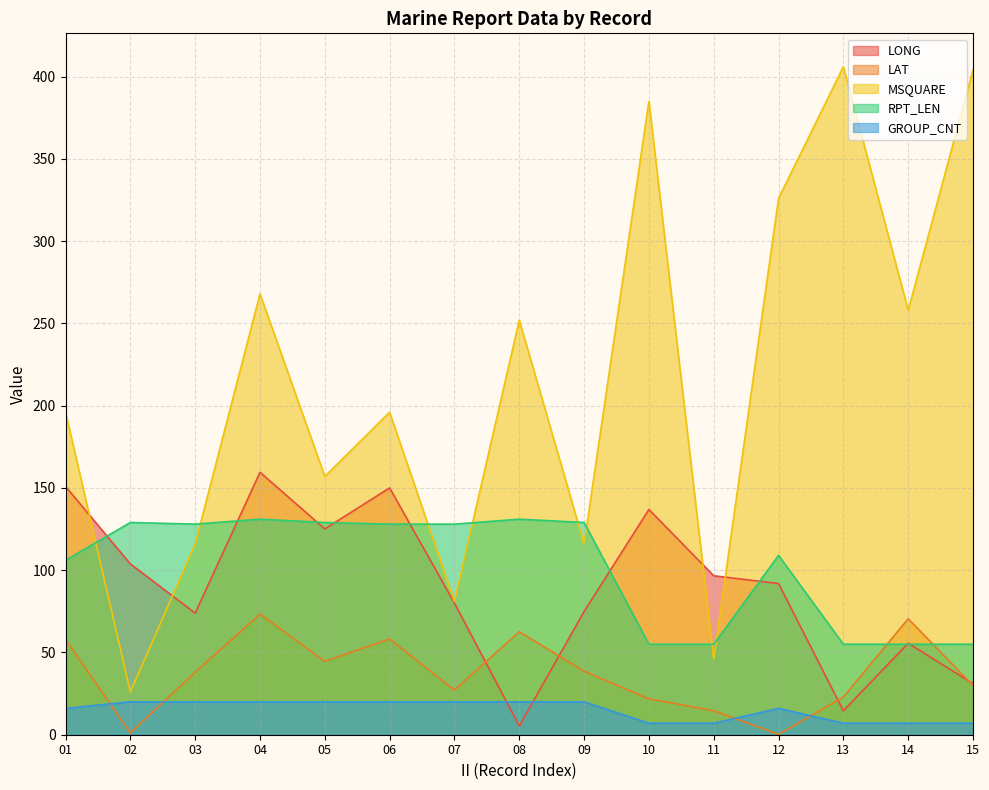

Which series has the largest total across all categories?

MSQUARE